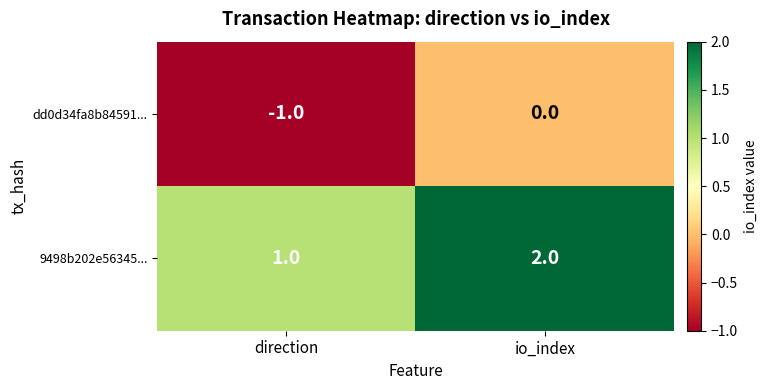

Reading left to right, extract all data points from this chart.

dd0d34fa8b84591...: direction=-1	io_index=0
9498b202e56345...: direction=1	io_index=2